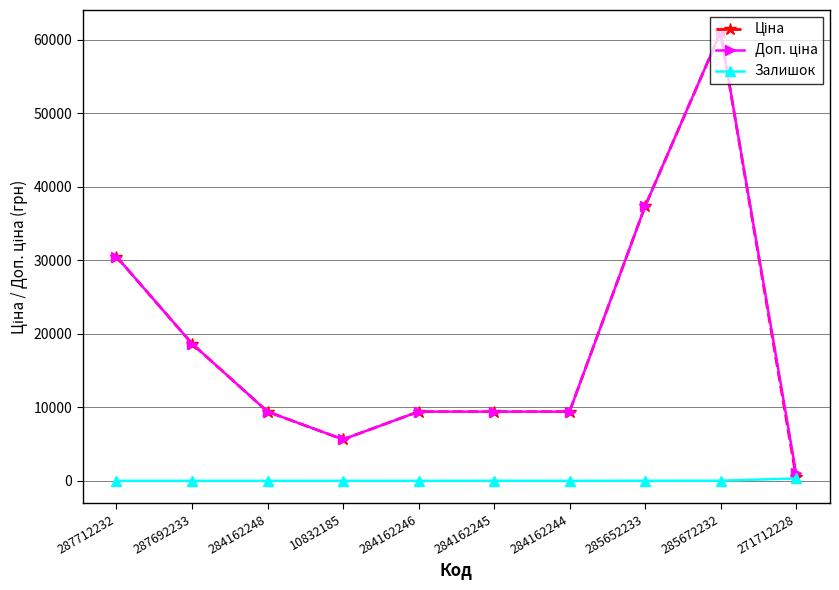

Which label corresponds to the largest value in the chart?

285672232